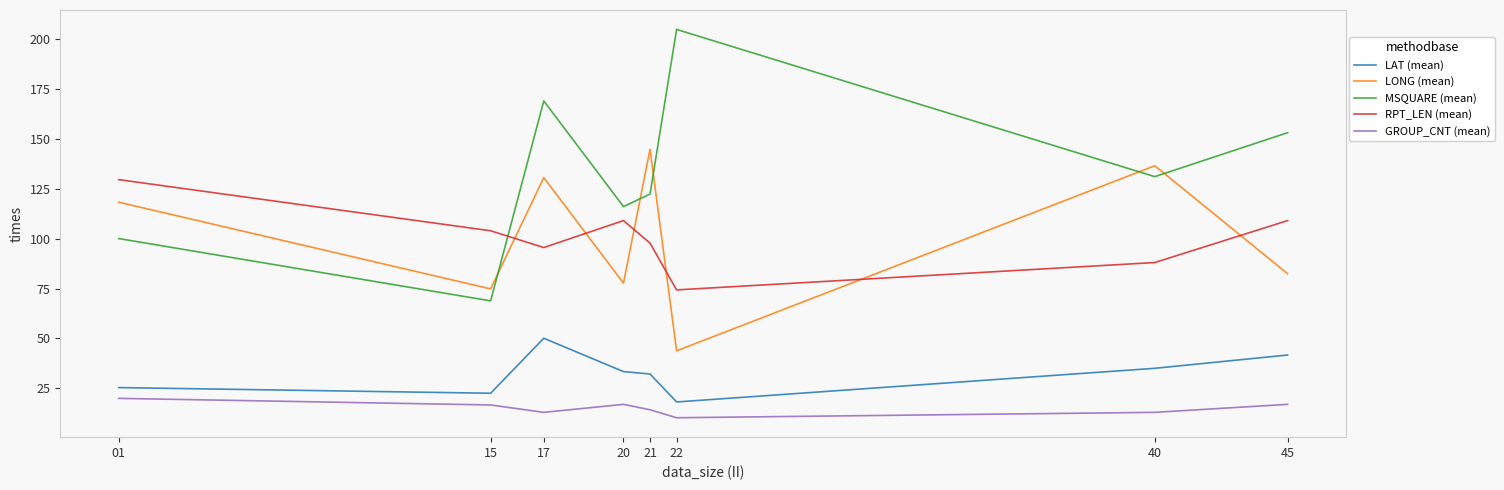

True or false: MSQUARE (mean) has a value of 233.0 at 40.

False